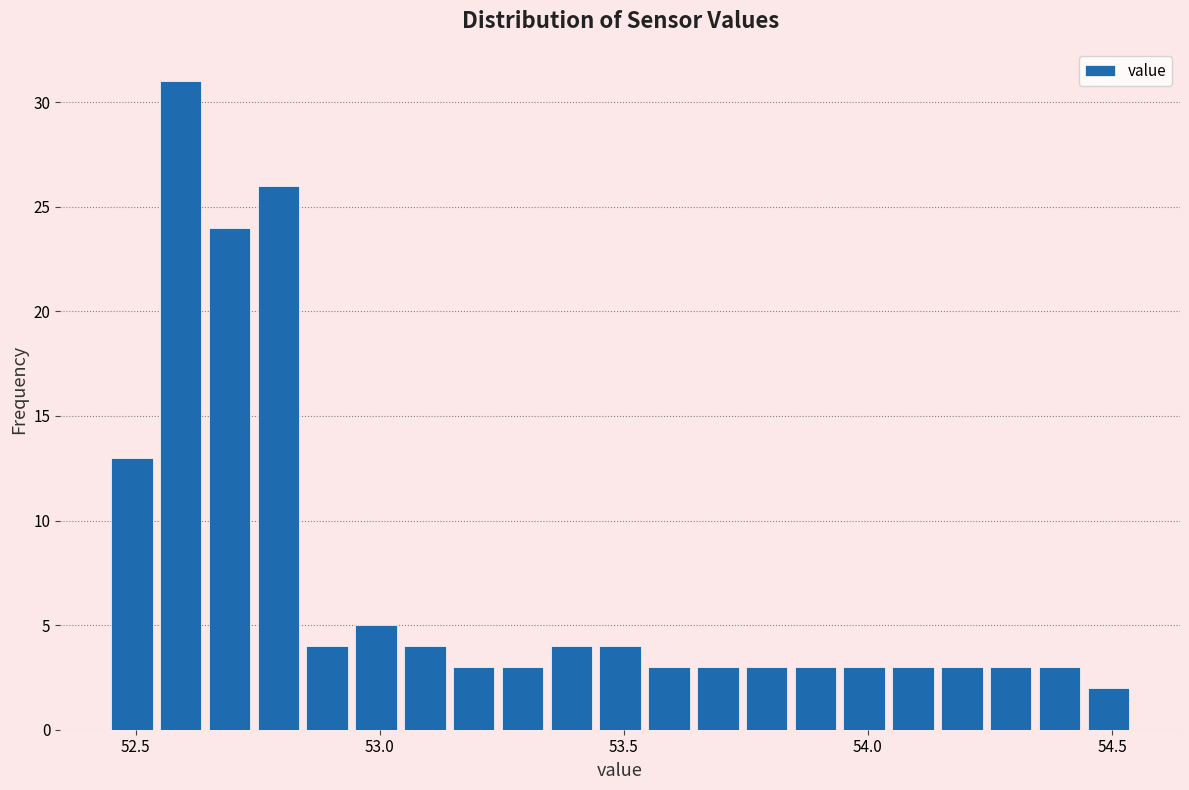

Read against the x-axis, roughly where is the centre of the tallest bar?

52.60